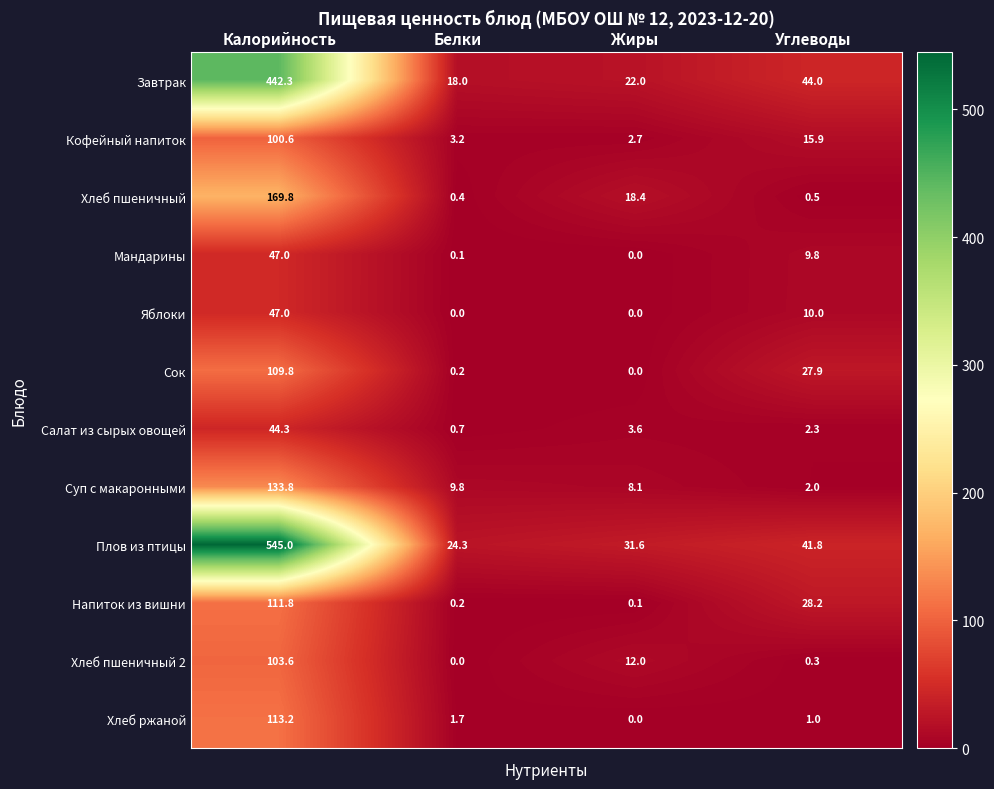

What is the greatest value displayed?

545.0